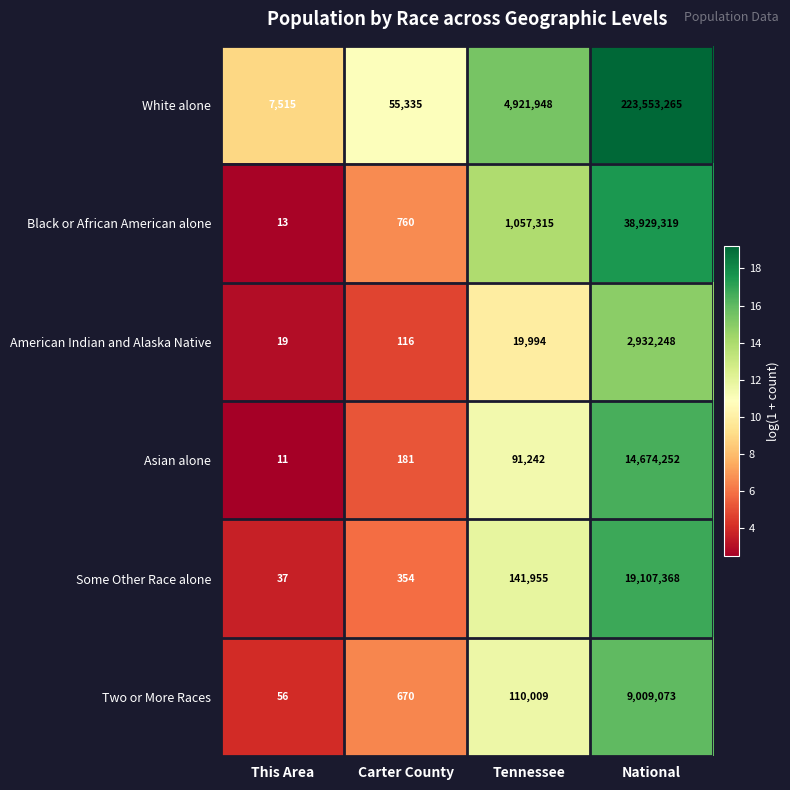

List the series in order of their peak value, highest first.

White alone, Black or African American alone, Some Other Race alone, Asian alone, Two or More Races, American Indian and Alaska Native